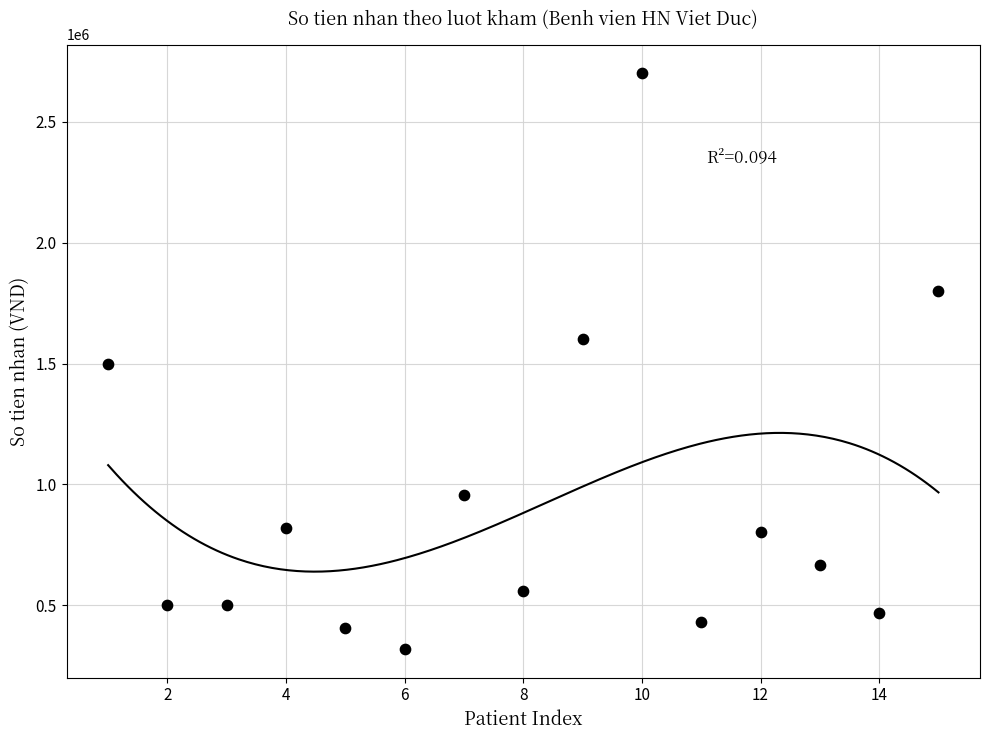

What is the range of X values (max minus min)?

14